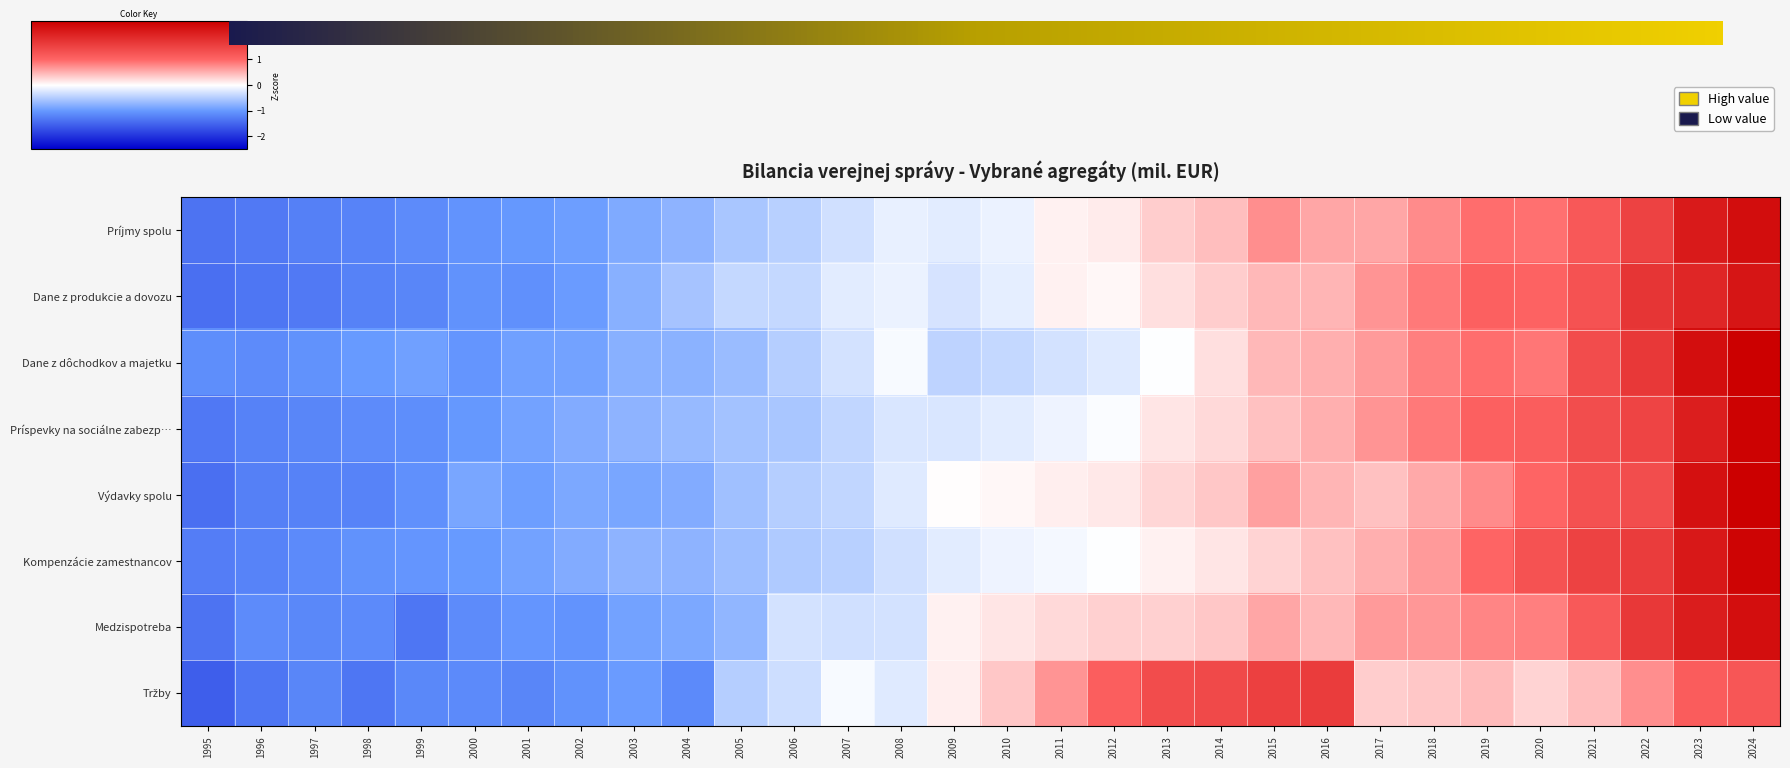

Rank the series by their maximum value, from lowest to highest.

Tržby, Dane z produkcie a dovozu, Medzispotreba, Príjmy spolu, Kompenzácie zamestnancov, Príspevky na sociálne zabezpečenie, Dane z dôchodkov a majetku, Výdavky spolu